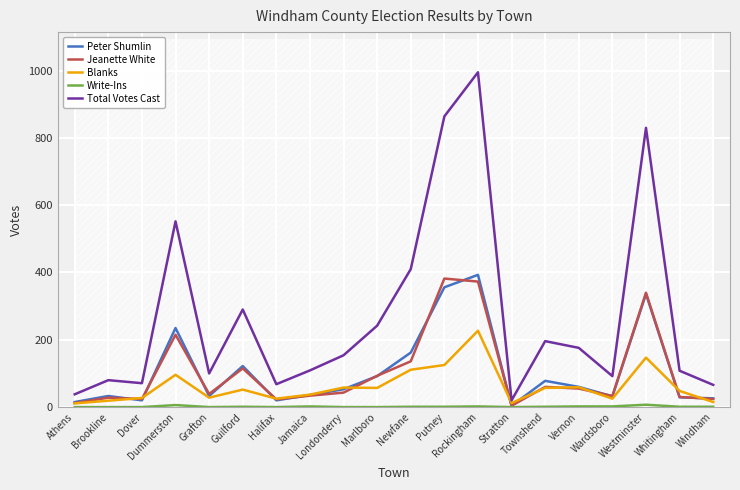

Is the value of Jeanette White at Marlboro greater than the value of Write-Ins at Wardsboro?

Yes